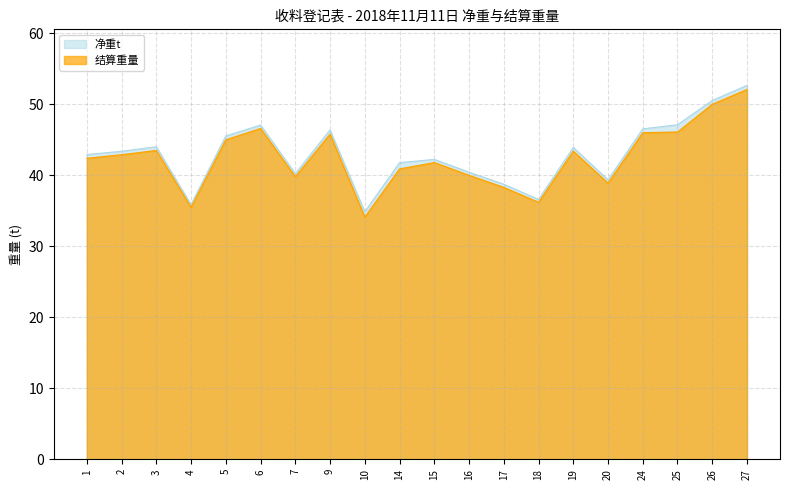

How many interior local valleys does the 净重t series have?

5